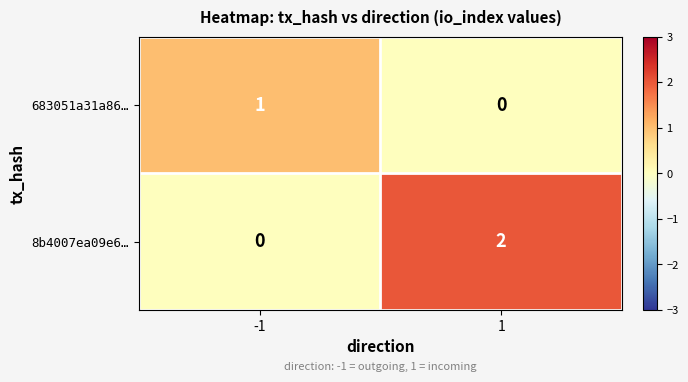

Rank the series at -1 from lowest to highest value.

8b4007ea09e6…, 683051a31a86…